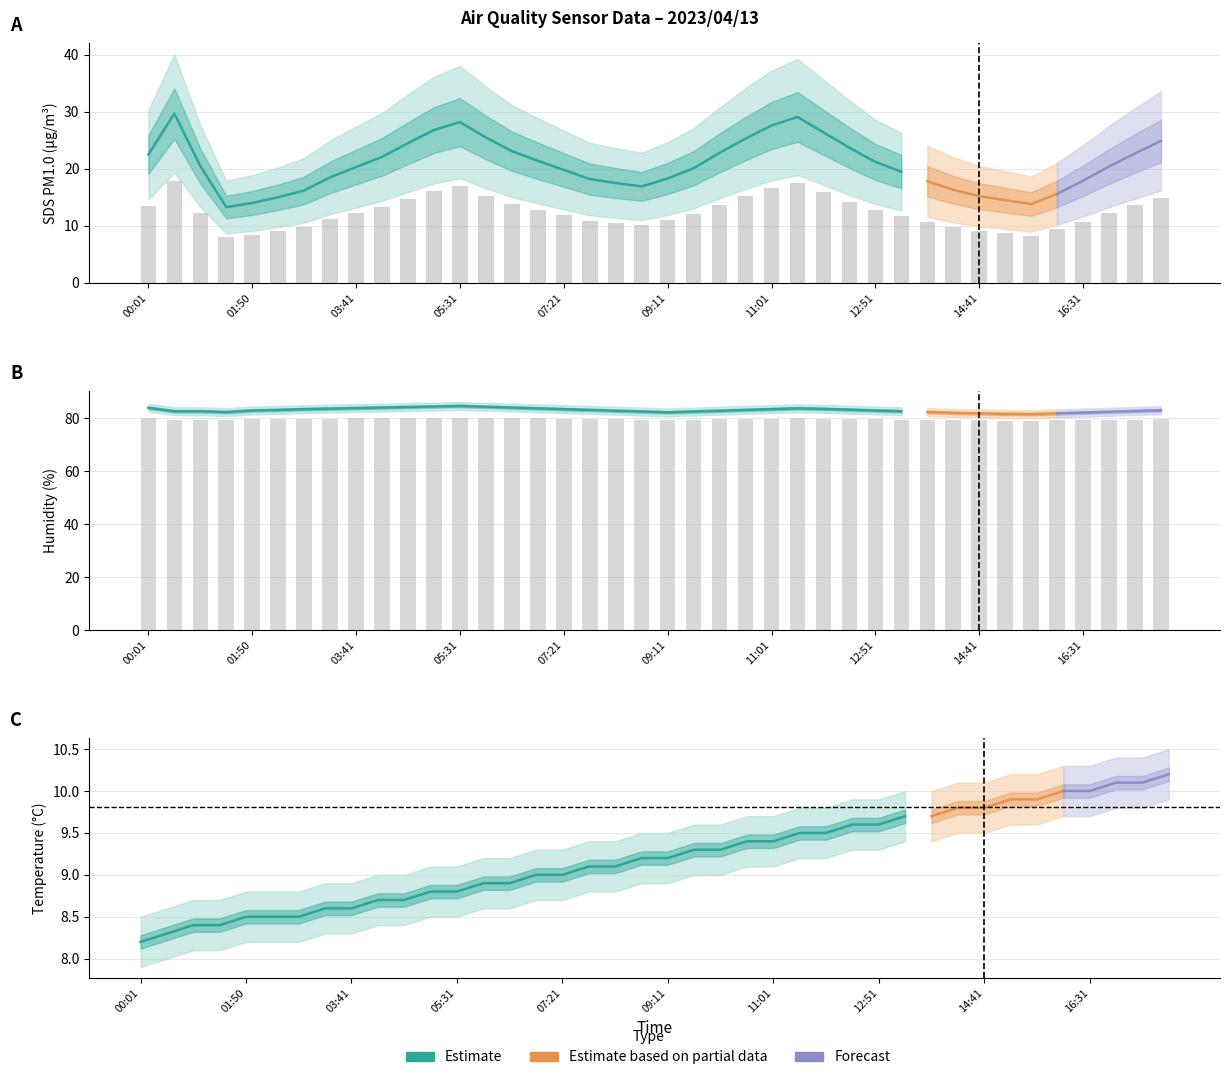

What is the difference between the second highest and second lowest values in the SDS_P1 series?

9.2